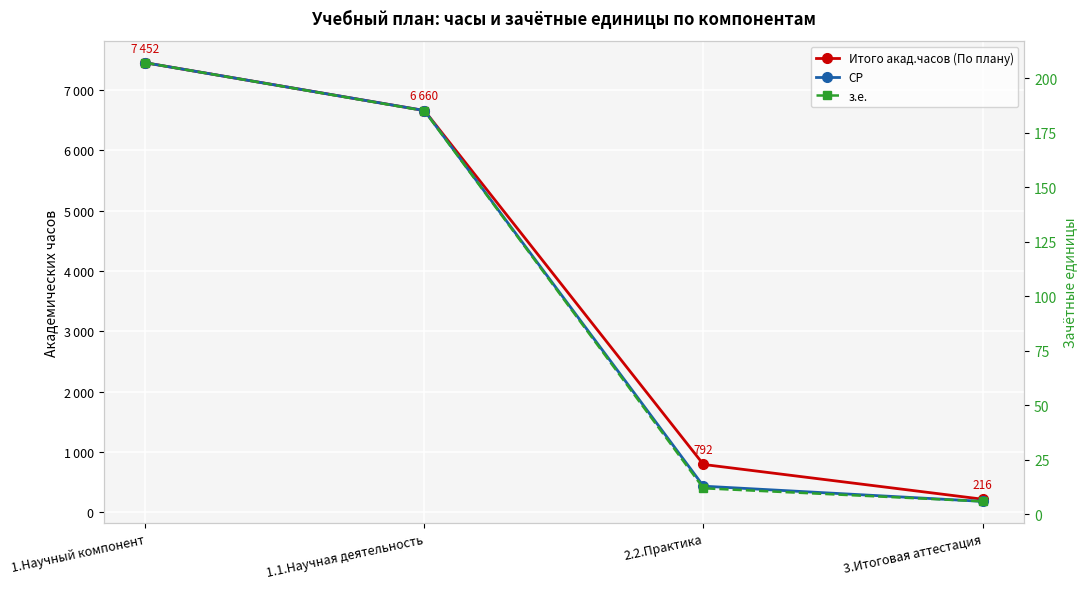

How many data points in СР are less than 6660?

2